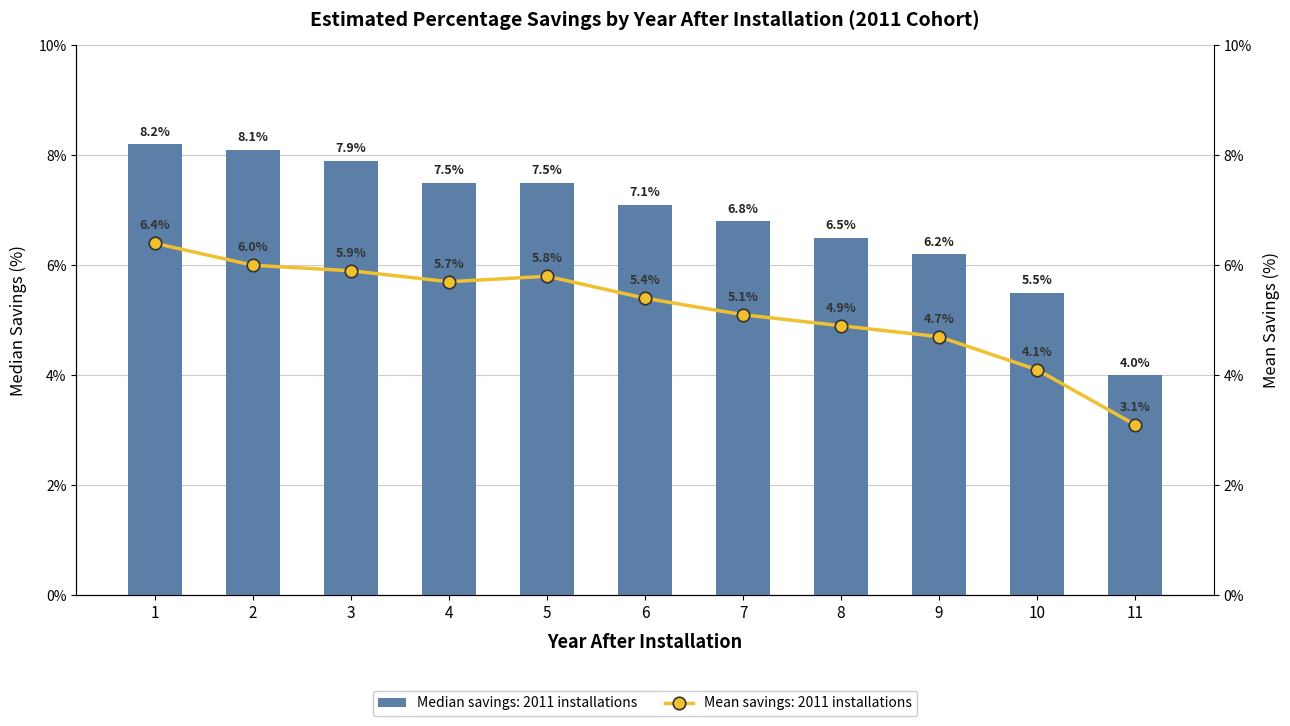

True or false: Median savings: 2011 installations has a value of 0.1 at 10.

True